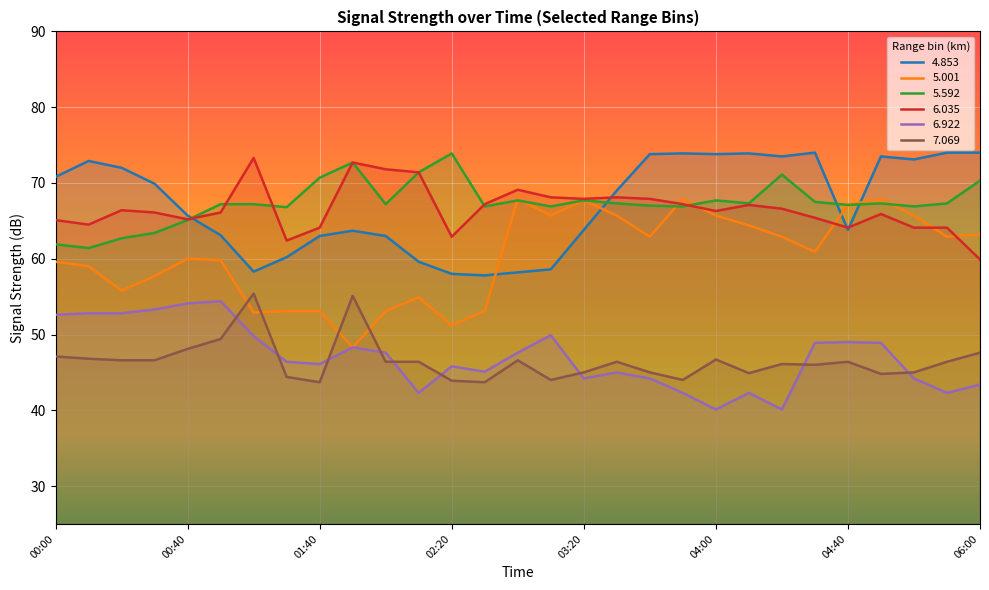

What is the sum of all   4.853 values?

1948.9